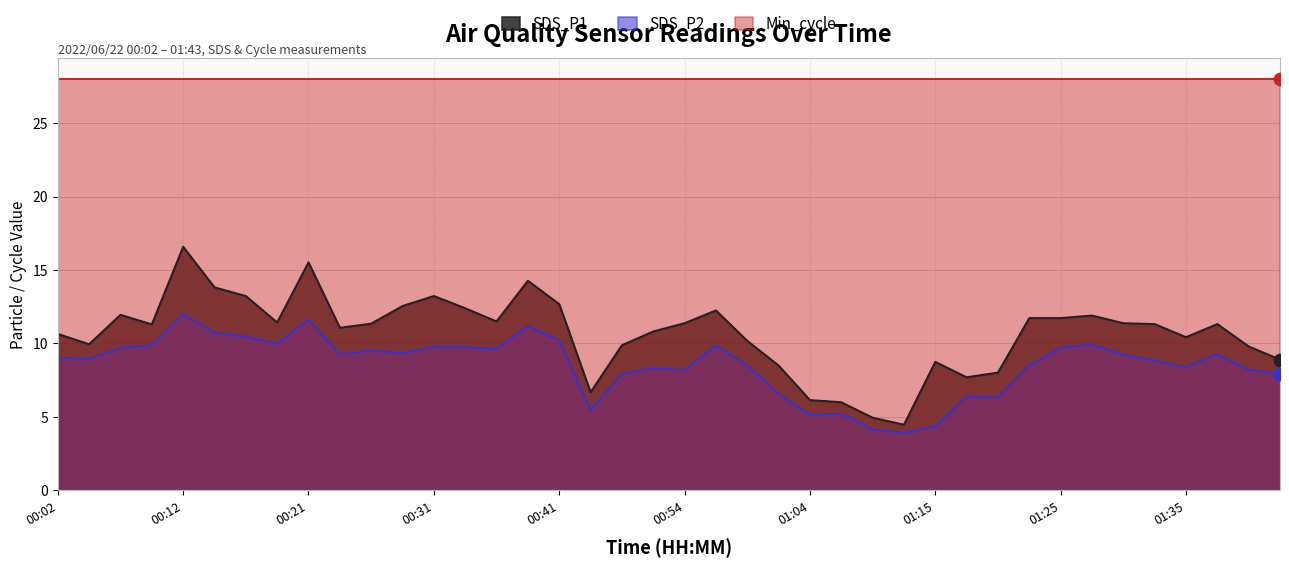

At which category is the sum across all series the highest?

00:12